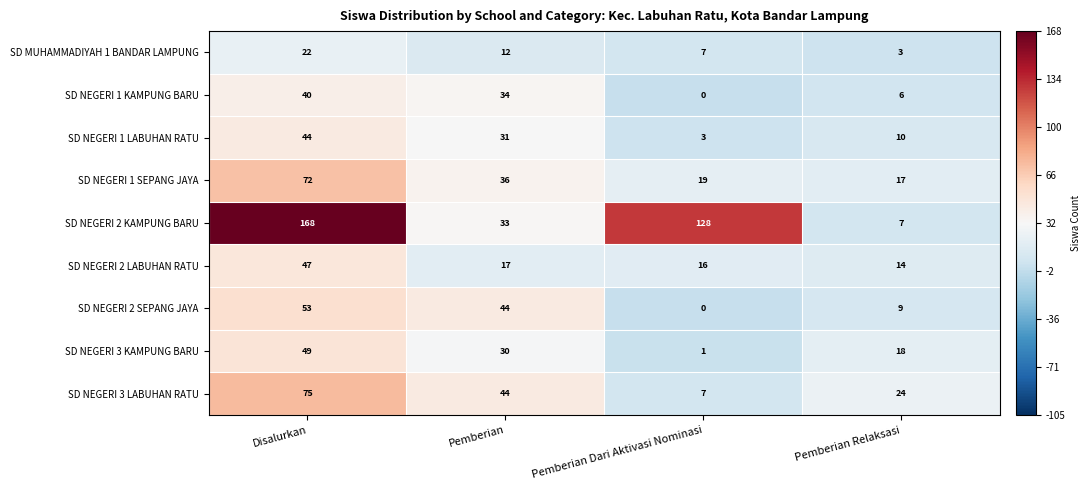

Which label corresponds to the smallest value in the chart?

Pemberian Dari Aktivasi Nominasi